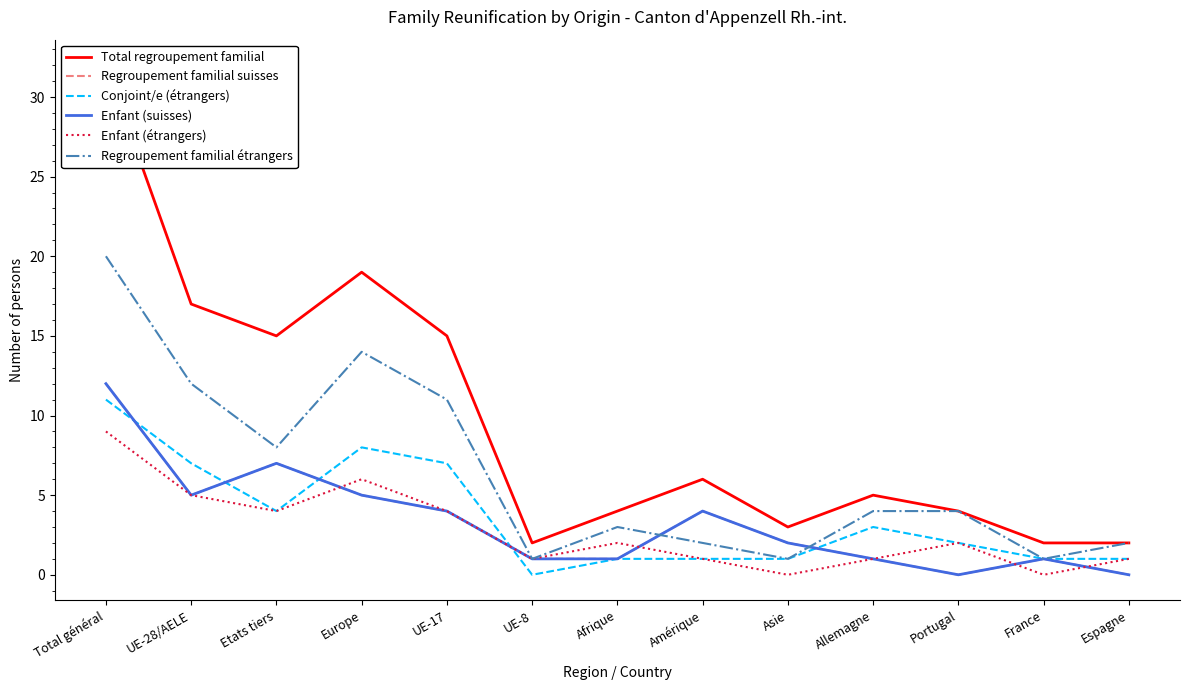

Count the number of categories in the chart.

13